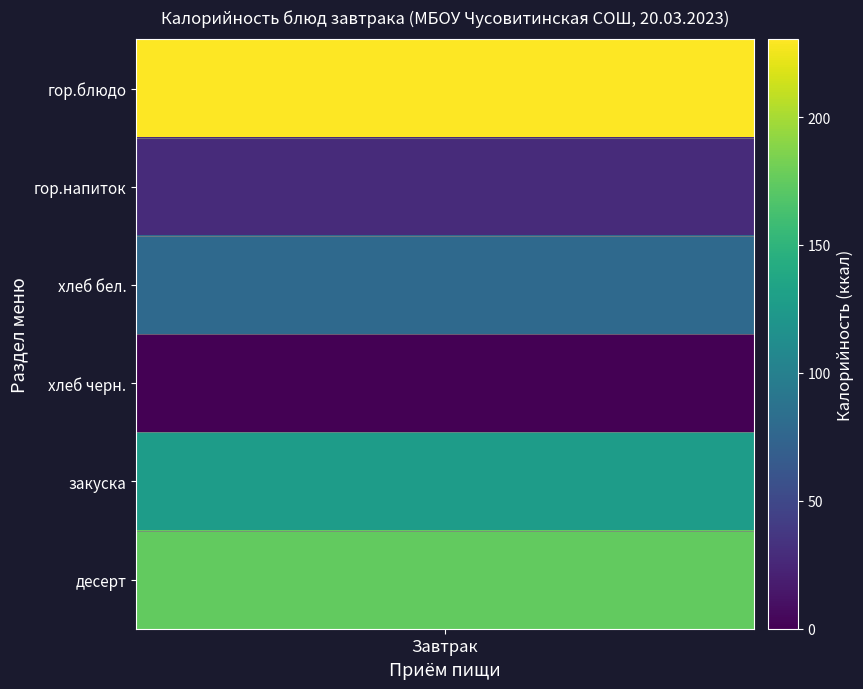

Is it true that the value at закуска is 195.3?

False